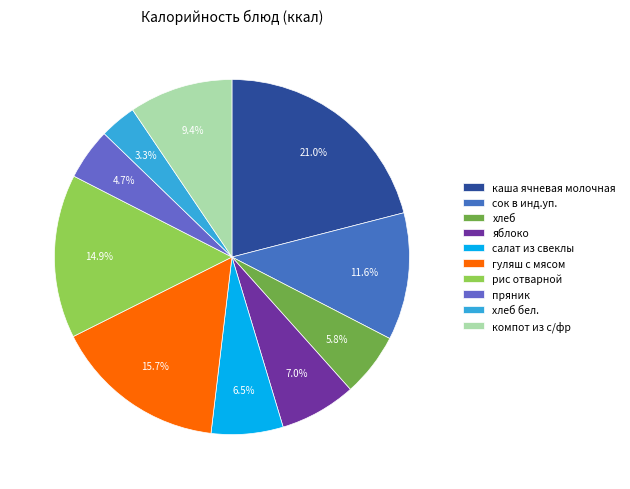

Is there any slice that represents more than half of the pie?

No